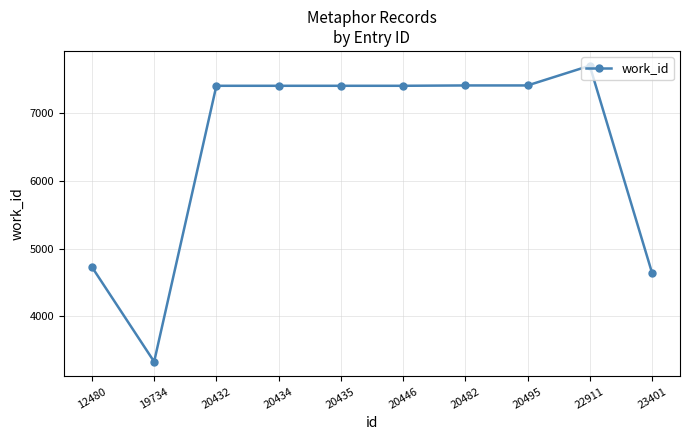

Count the number of categories in the chart.

10